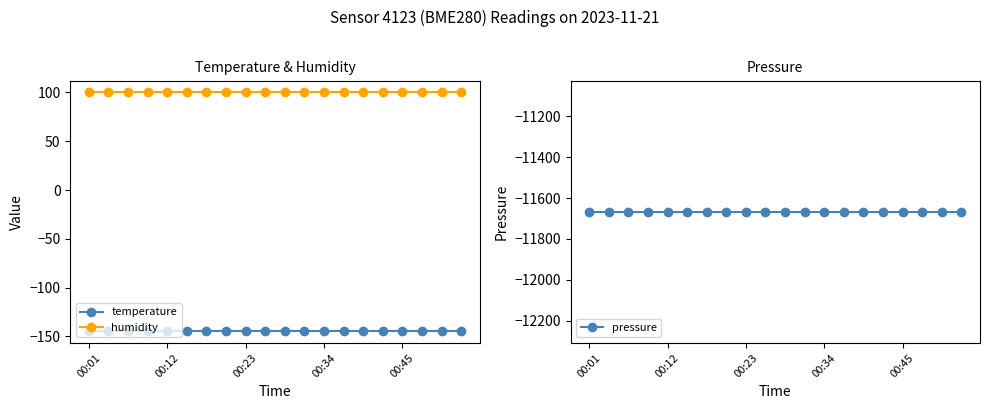

How many lines are shown in the chart?

3